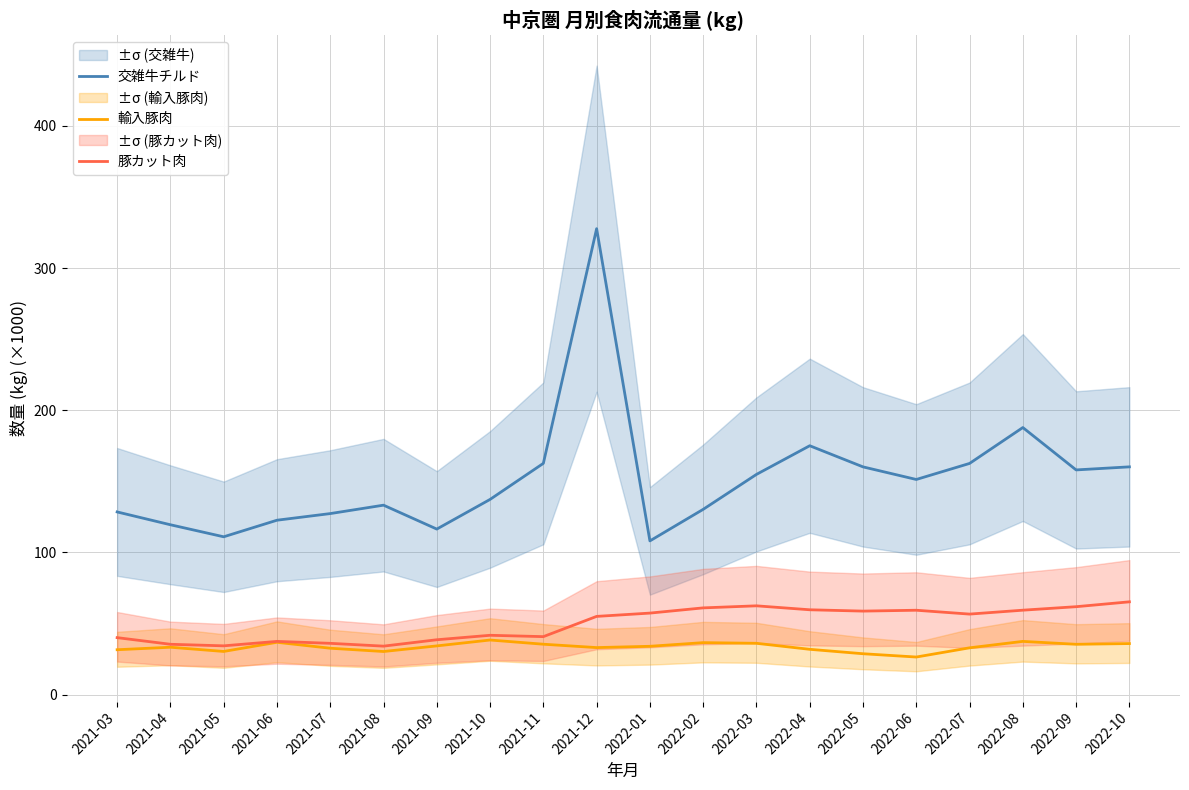

True or false: 輸入豚肉 has more than 2 interior local peaks.

True